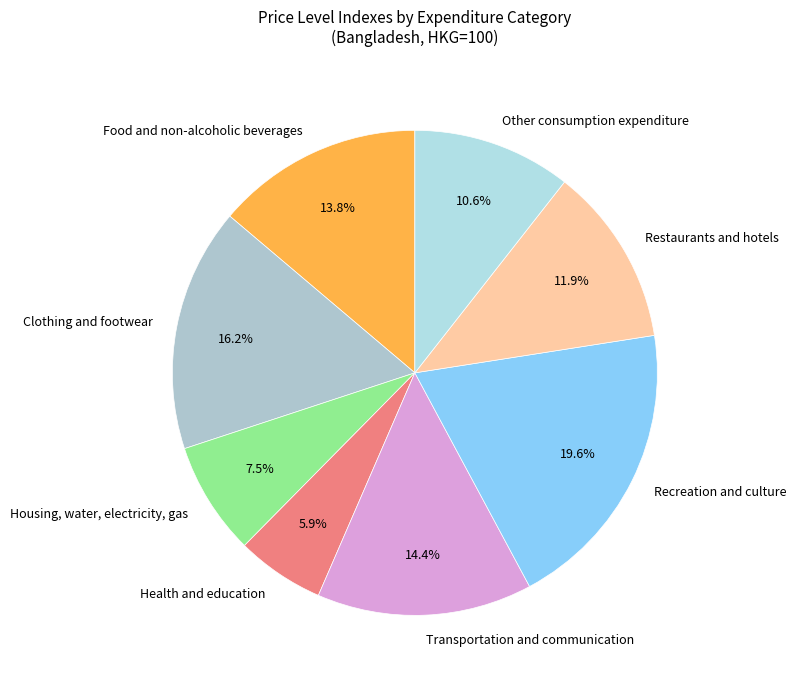

Does any single category account for the majority?

No